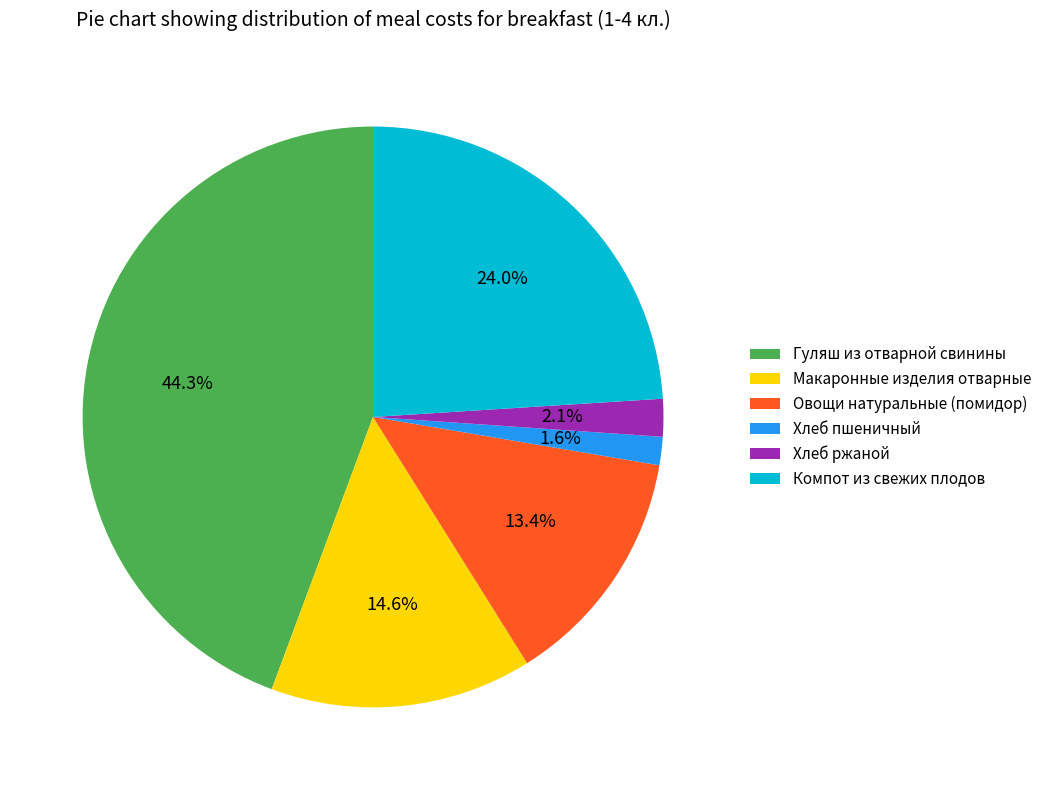

To the nearest percent, what is the average slice percentage?

17%